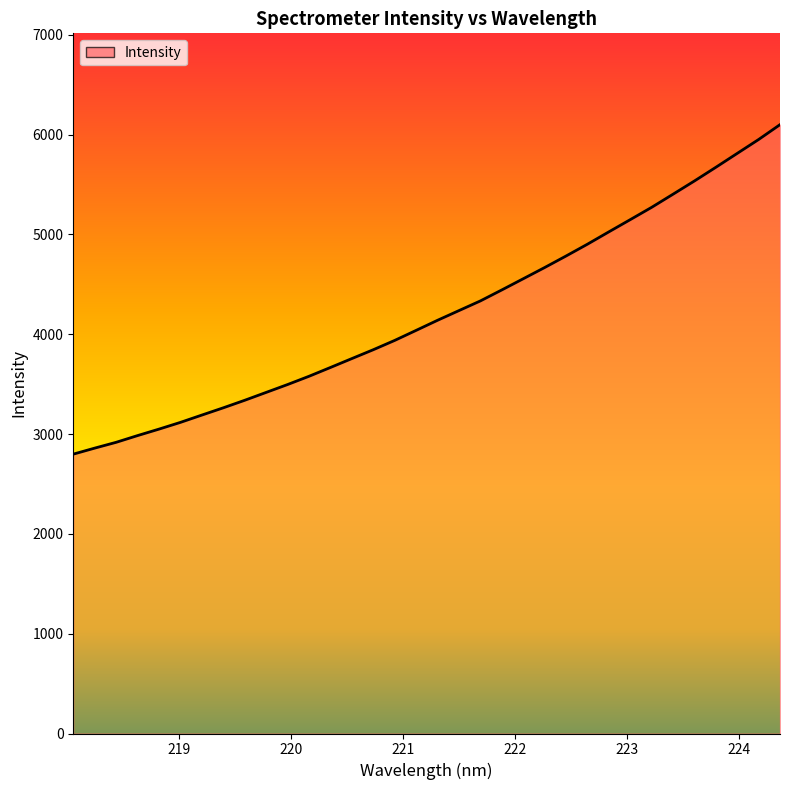

What is the difference between the maximum and minimum values?

3300.7